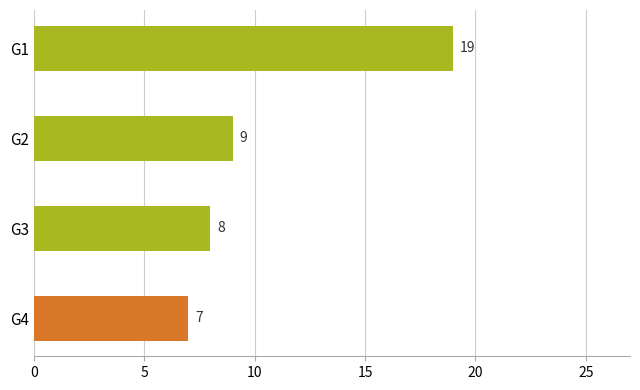

Does the chart contain stacked bars?

No